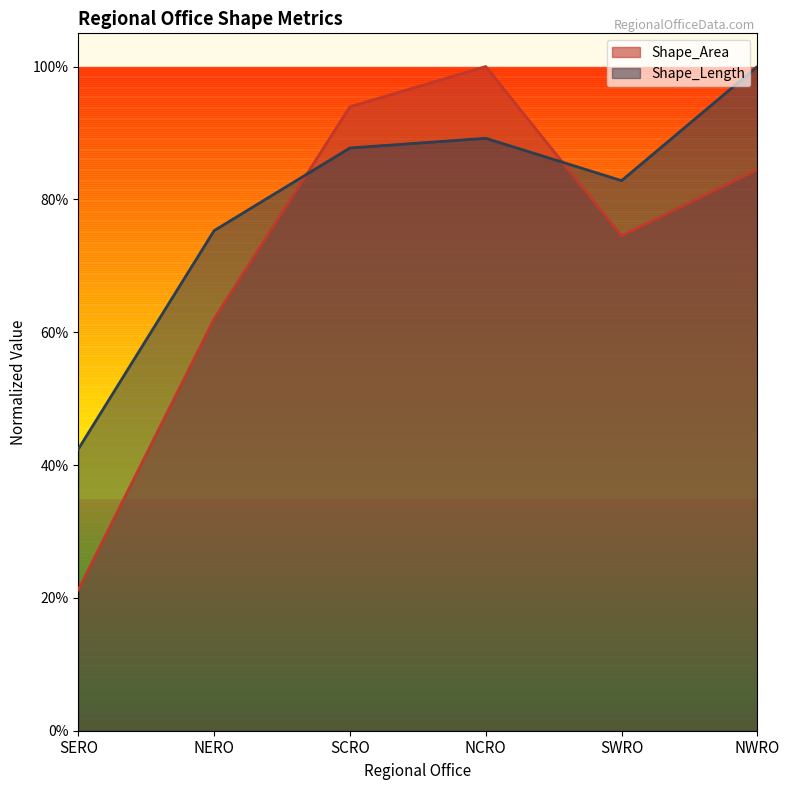

Reading right to left, extract all data points from this chart.

Shape_Area: 0.8	0.7	1.0	0.9	0.6	0.2
Shape_Length: 1.0	0.8	0.9	0.9	0.8	0.4